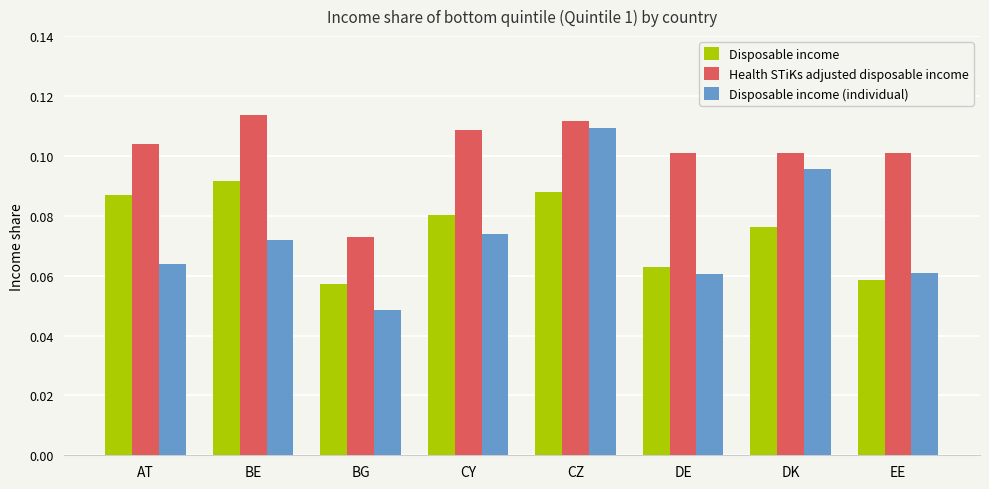

What position from the left is DE?

6